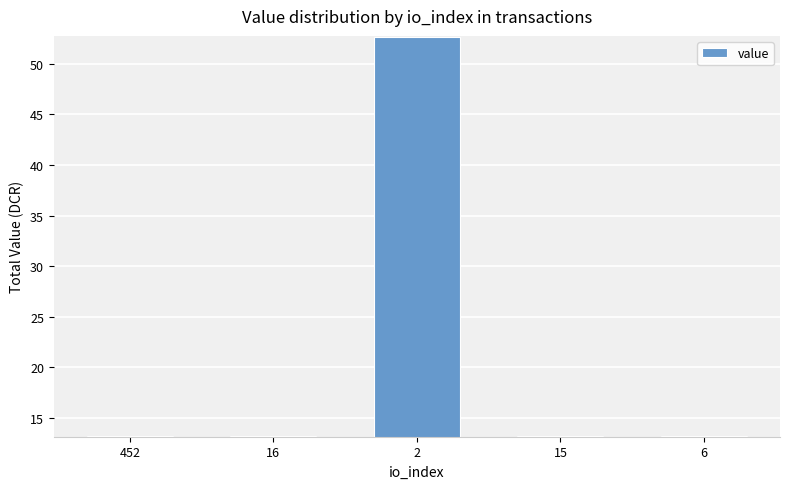

What is the minimum value shown in the chart?

13.2